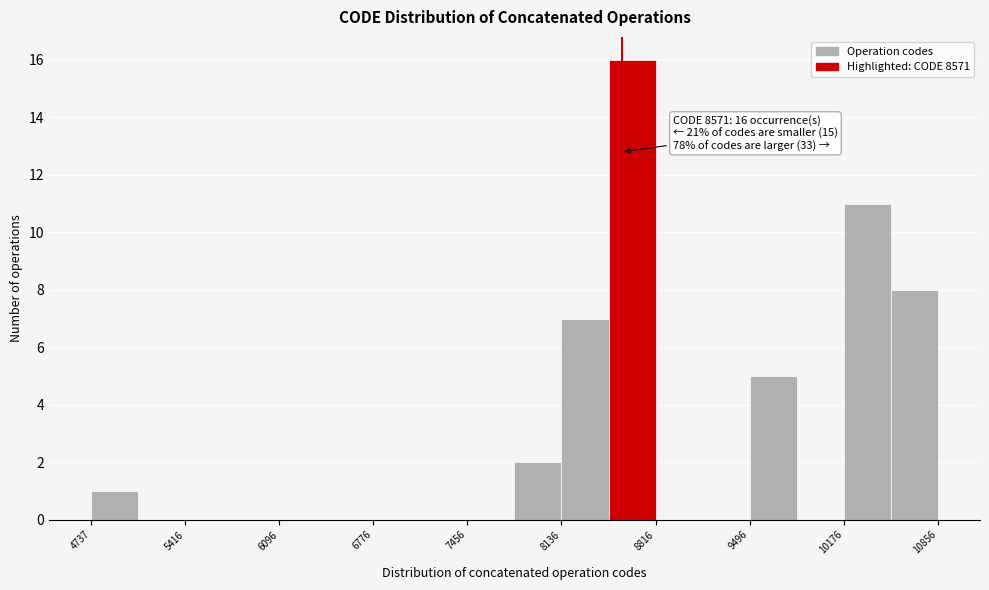

Read against the x-axis, roughly where is the centre of the tallest bar?

8600